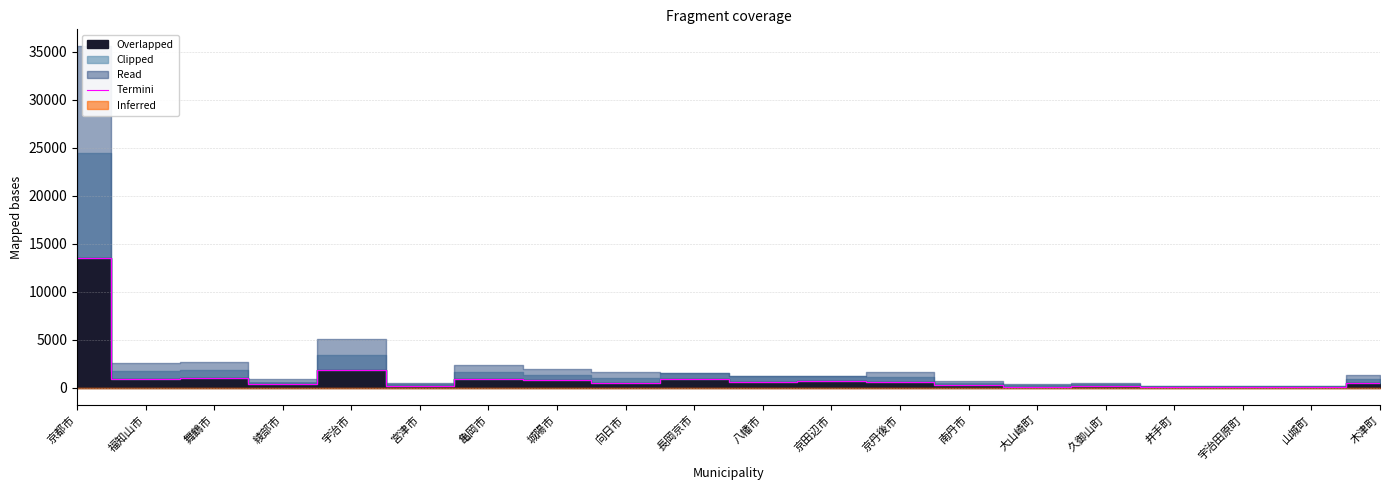

Rank the categories by value from lowest to highest.

山城町, 井手町, 宇治田原町, 大山崎町, 宮津市, 久御山町, 南丹市, 綾部市, 木津町, 向日市, 八幡市, 京丹後市, 京田辺市, 城陽市, 亀岡市, 長岡京市, 福知山市, 舞鶴市, 宇治市, 京都市